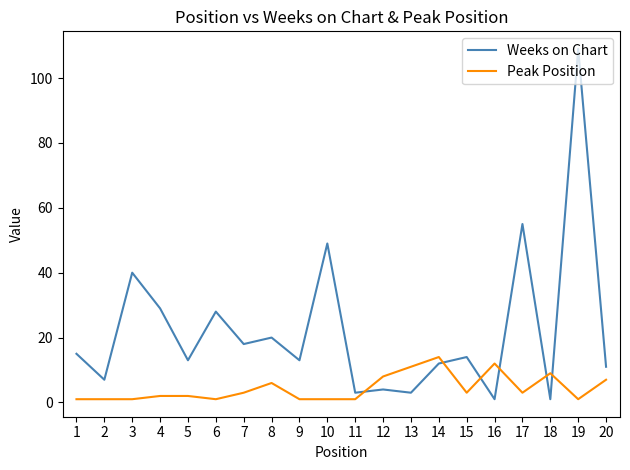

Between 5 and 10, which series saw the biggest shift?

Weeks on Chart